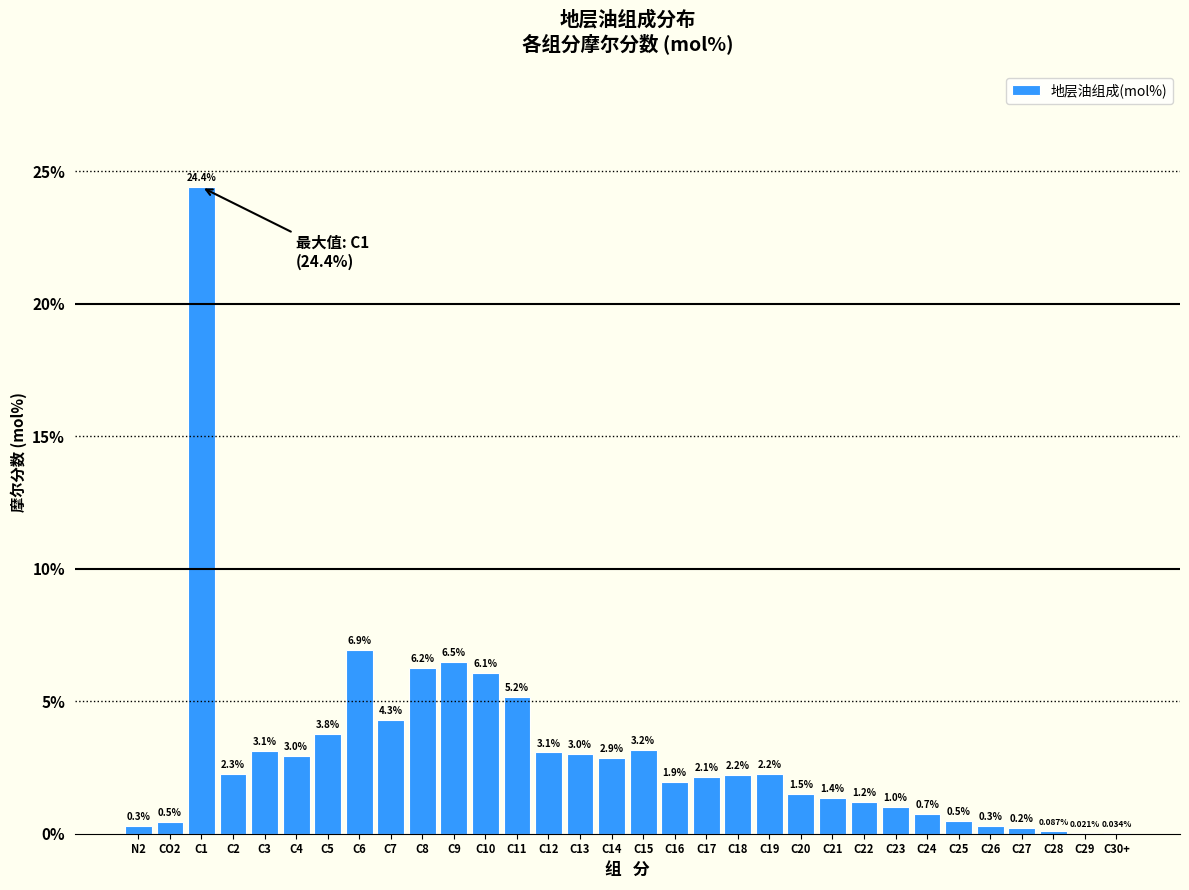

What is the sum of the values at C3 and C27?

3.3